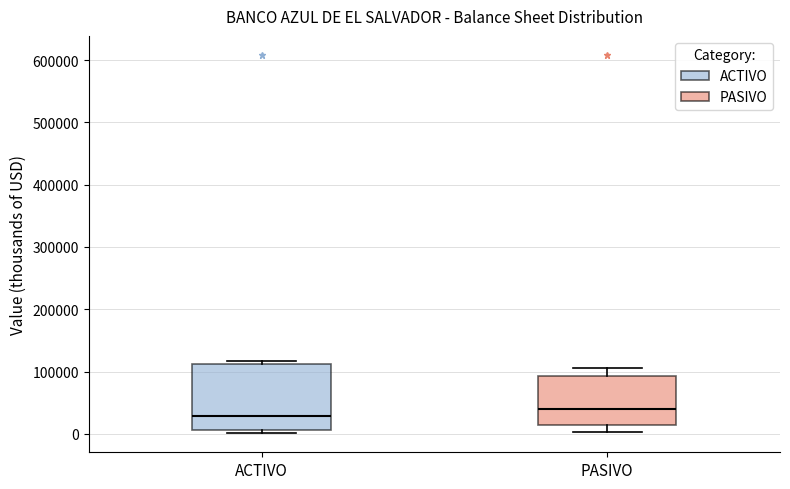

Where does the upper whisker of the box for PASIVO end on the y-axis? The values are not printed on the chart, so give them approximately, as read against the axis.

110000